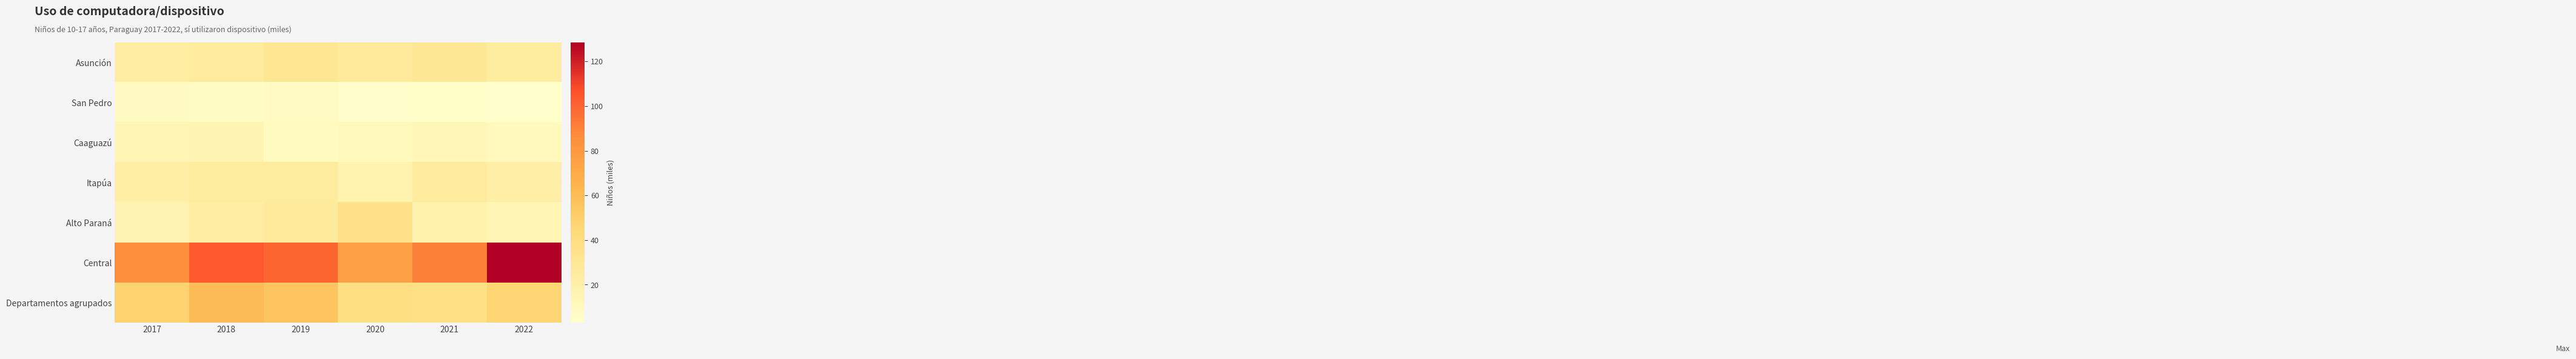

Between 2021 and 2022, which series saw the biggest shift?

Central